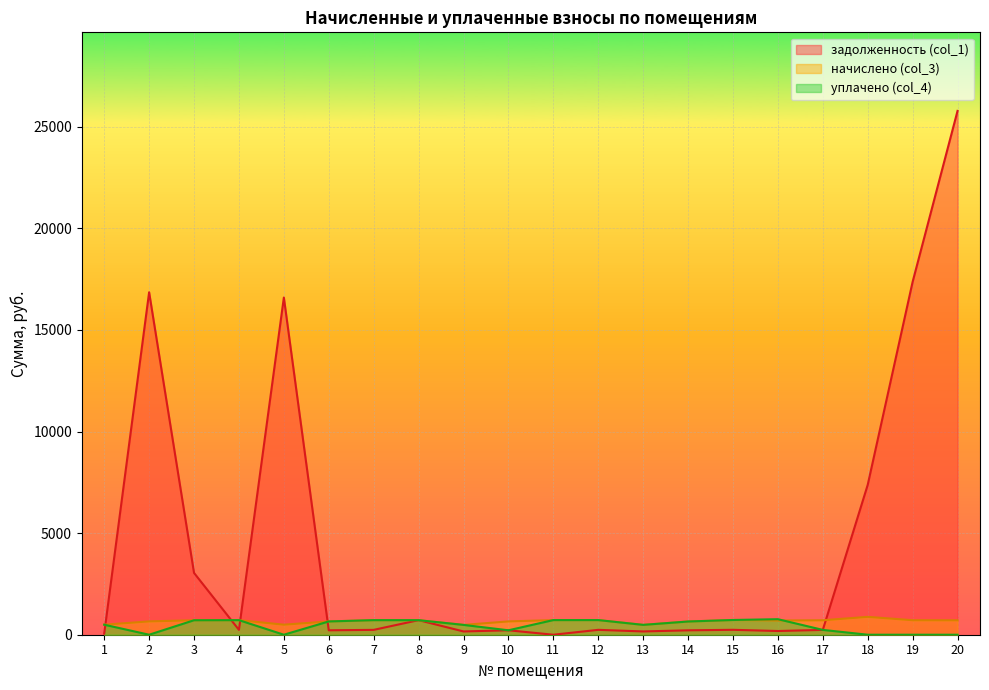

True or false: уплачено (col_4) and начислено (col_3) cross at least once.

True